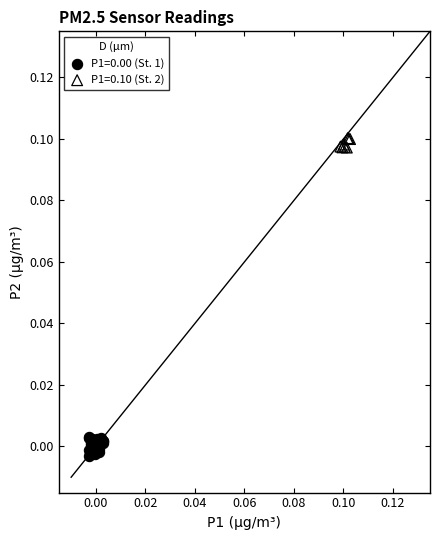

Which series contains the lowest Y value?

P1=0.00 (St. 1)